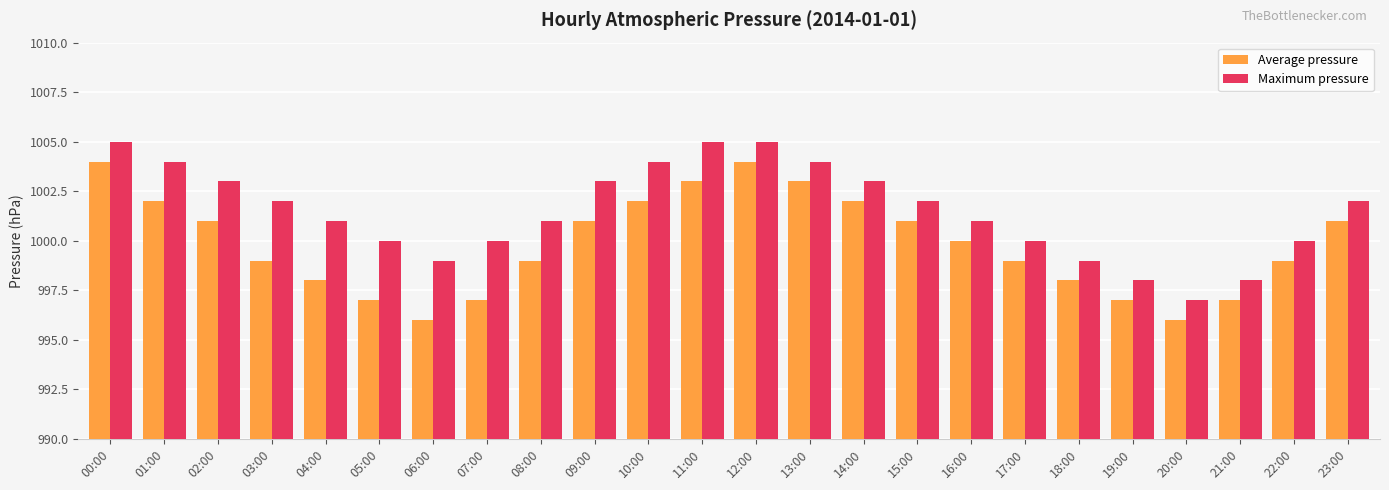

What is the difference between the Maximum pressure values at 23:00 and 14:00?

1